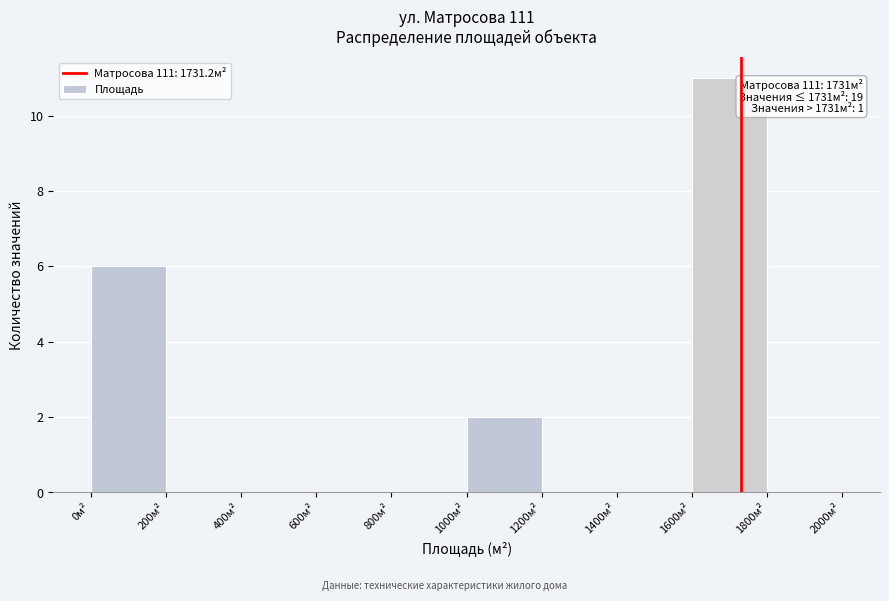

Which range on the x-axis has the tallest bar?

1600 to 1800